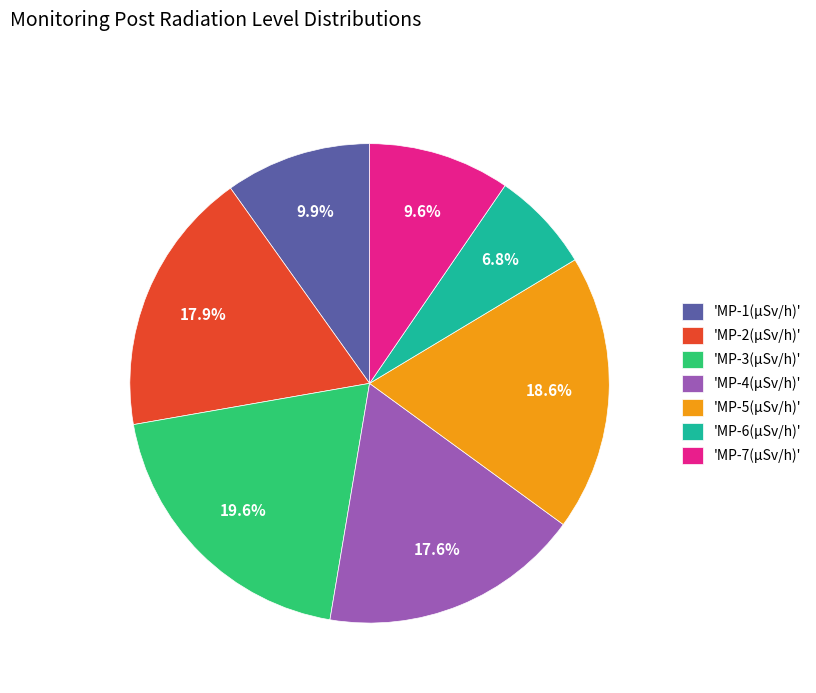

To the nearest percent, what is the average slice percentage?

14%